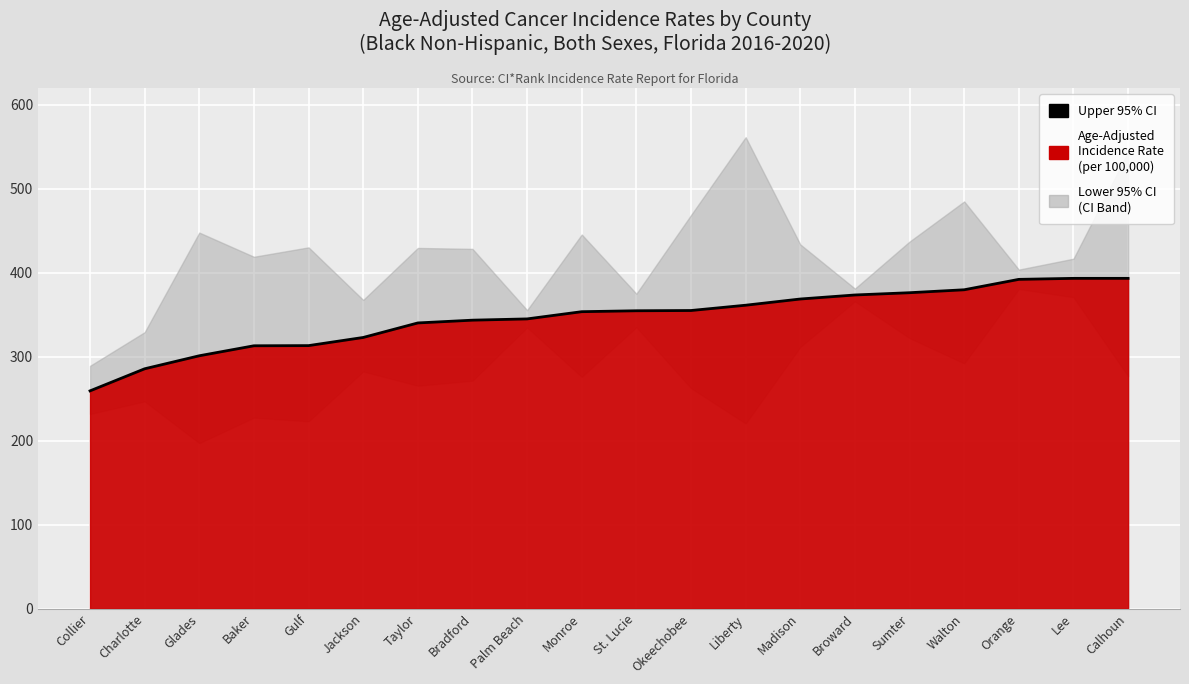

Which has a higher value, Baker or Charlotte?

Baker